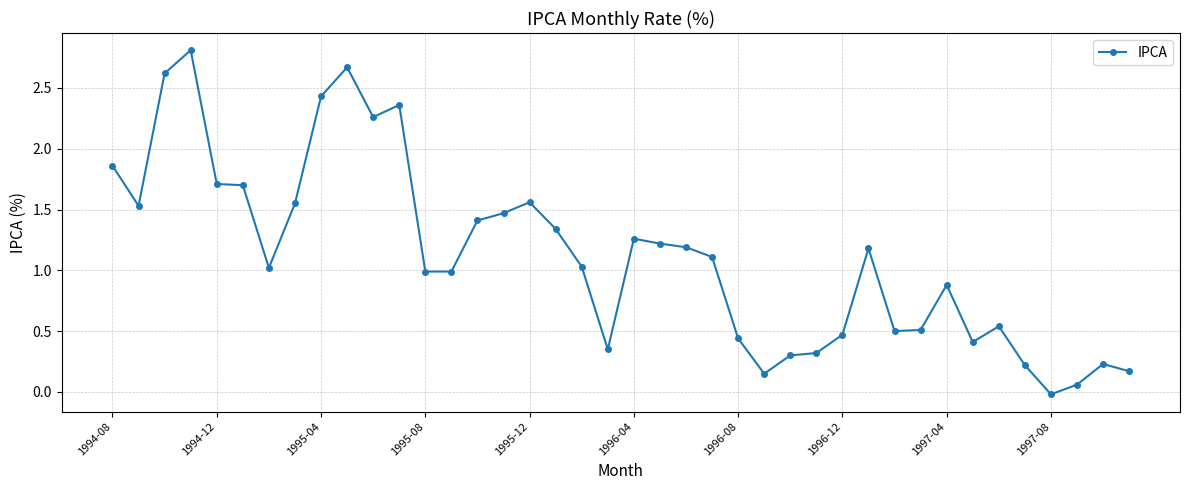

What is the difference between the maximum and minimum values?

2.8